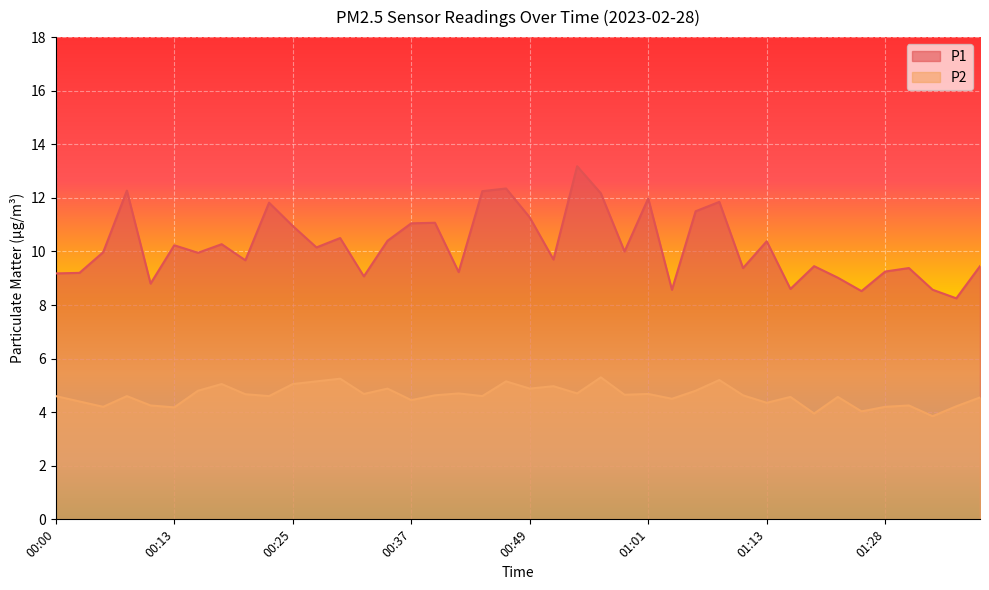

Reading left to right, what are all the values shown in this chart?

P1: 00:00=9.2	00:03=9.2	00:05=10.0	00:08=12.3	00:10=8.8	00:13=10.2	00:15=9.9	00:17=10.3	00:20=9.7	00:22=11.8	00:25=10.9	00:27=10.2	00:30=10.5	00:32=9.1	00:35=10.4	00:37=11.1	00:40=11.1	00:42=9.2	00:44=12.2	00:47=12.3	00:49=11.3	00:52=9.7	00:54=13.2	00:56=12.2	00:59=10.0	01:01=12.0	01:04=8.6	01:06=11.5	01:09=11.8	01:11=9.4	01:13=10.4	01:16=8.6	01:18=9.4	01:21=9.0	01:26=8.5	01:28=9.2	01:31=9.4	01:33=8.6	01:36=8.2	01:38=9.4
P2: 00:00=4.6	00:03=4.4	00:05=4.2	00:08=4.6	00:10=4.2	00:13=4.2	00:15=4.8	00:17=5.0	00:20=4.7	00:22=4.6	00:25=5.0	00:27=5.2	00:30=5.2	00:32=4.7	00:35=4.9	00:37=4.5	00:40=4.6	00:42=4.7	00:44=4.6	00:47=5.2	00:49=4.9	00:52=5.0	00:54=4.7	00:56=5.3	00:59=4.7	01:01=4.7	01:04=4.5	01:06=4.8	01:09=5.2	01:11=4.6	01:13=4.3	01:16=4.6	01:18=4.0	01:21=4.6	01:26=4.0	01:28=4.2	01:31=4.2	01:33=3.9	01:36=4.2	01:38=4.5